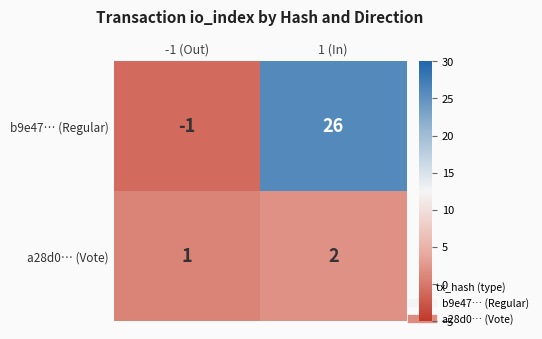

At how many categories does at least one series exceed 12?

1